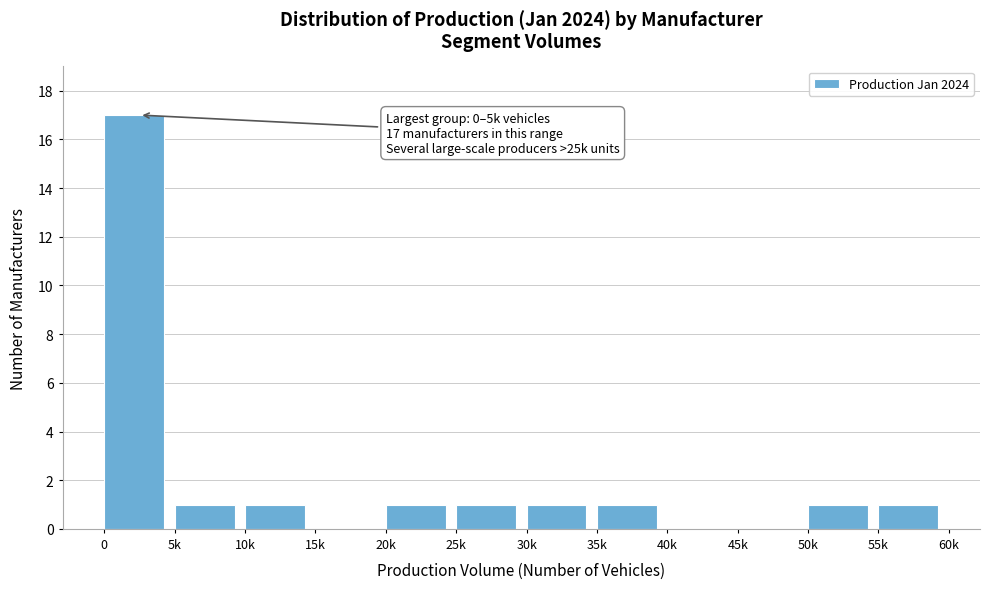

Reading left to right, what are all the values shown in this chart?

0=17	5k=1	10k=1	15k=0	20k=1	25k=1	30k=1	35k=1	40k=0	45k=0	50k=1	55k=1